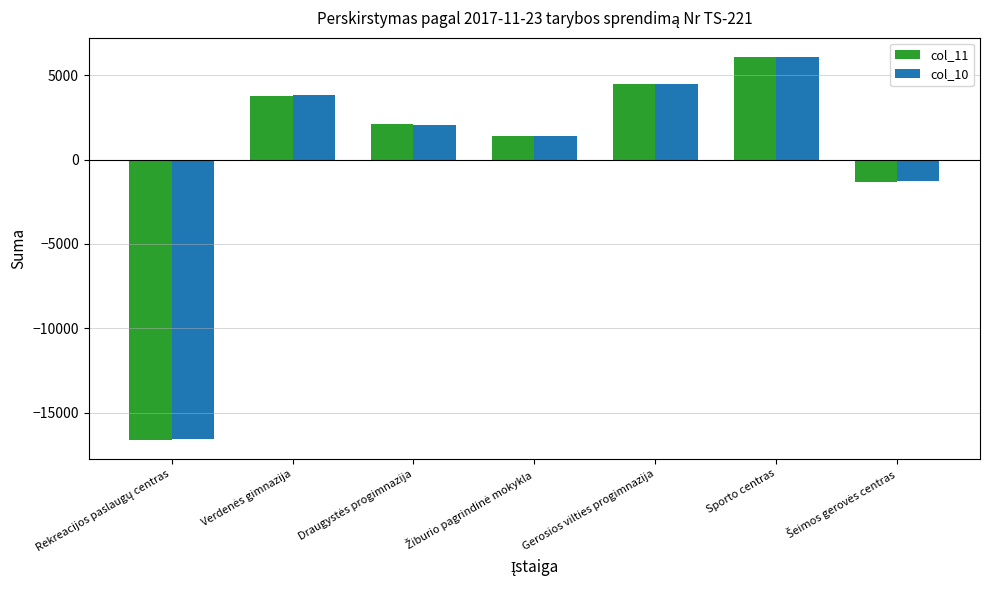

Which series has the widest spread of values?

col_11